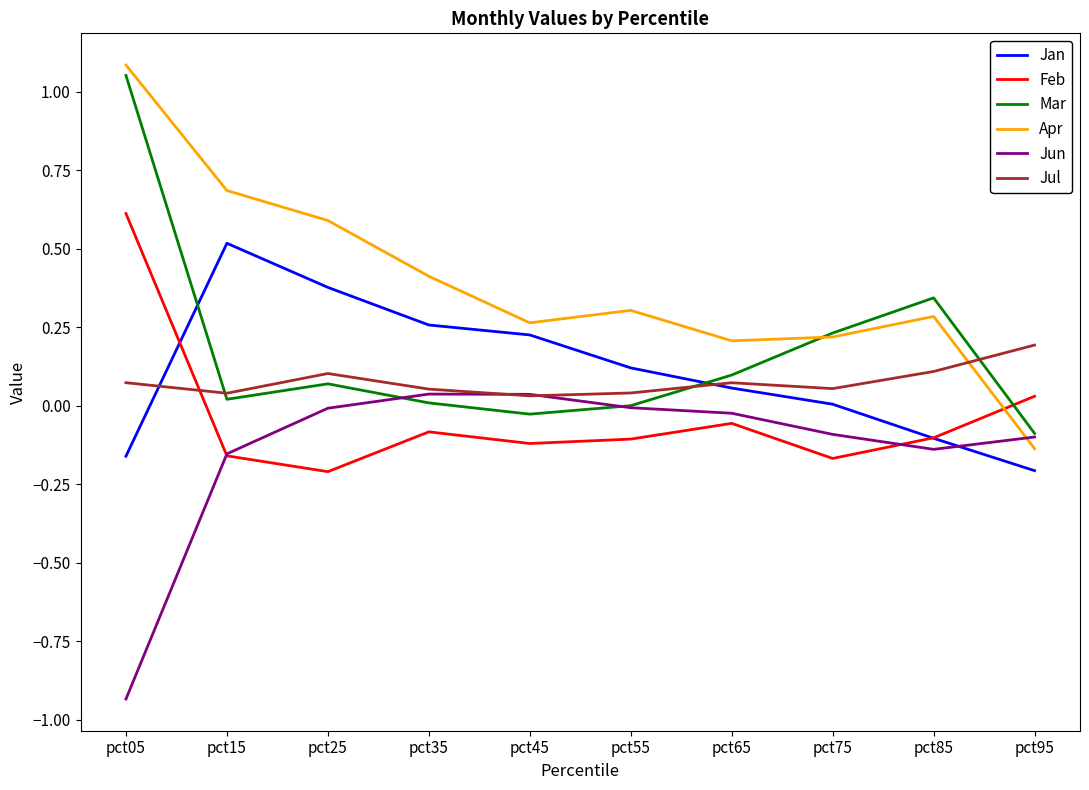

Which label corresponds to the largest value in the chart?

pct05